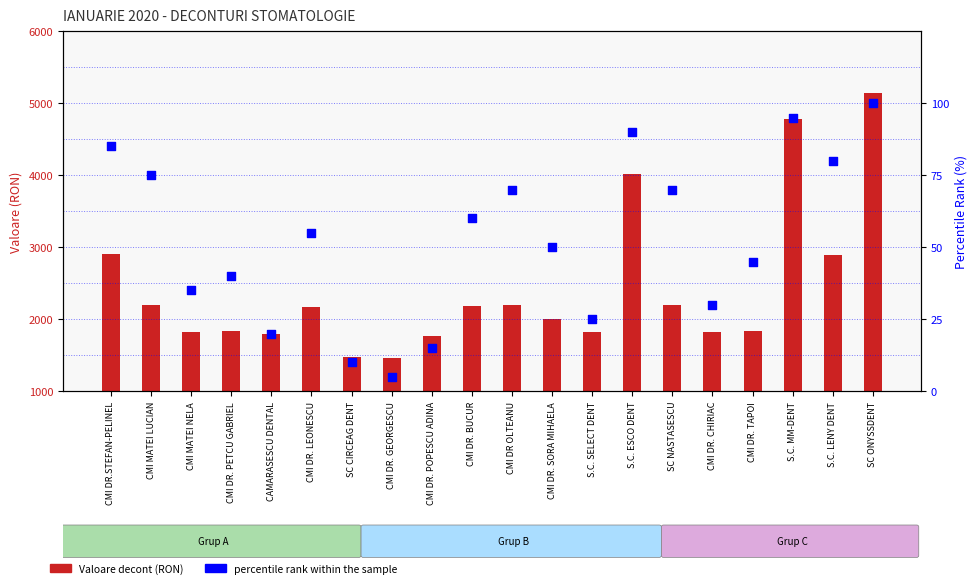

At which category is the sum across all series the highest?

SC ONYSSDENT